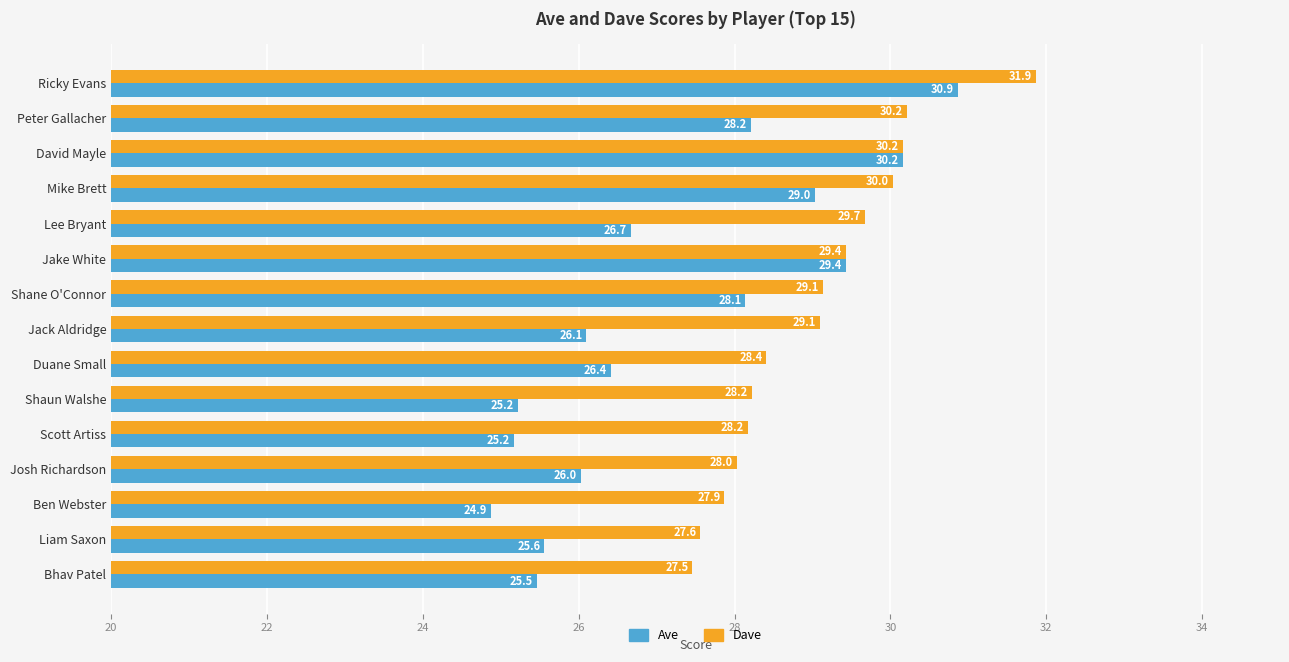

What is the difference between the maximum and minimum values in the Ave series?

6.0